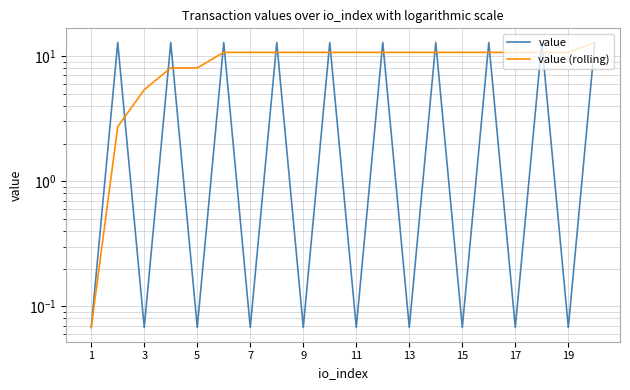

How many intersections are there between value (rolling) and value?

17